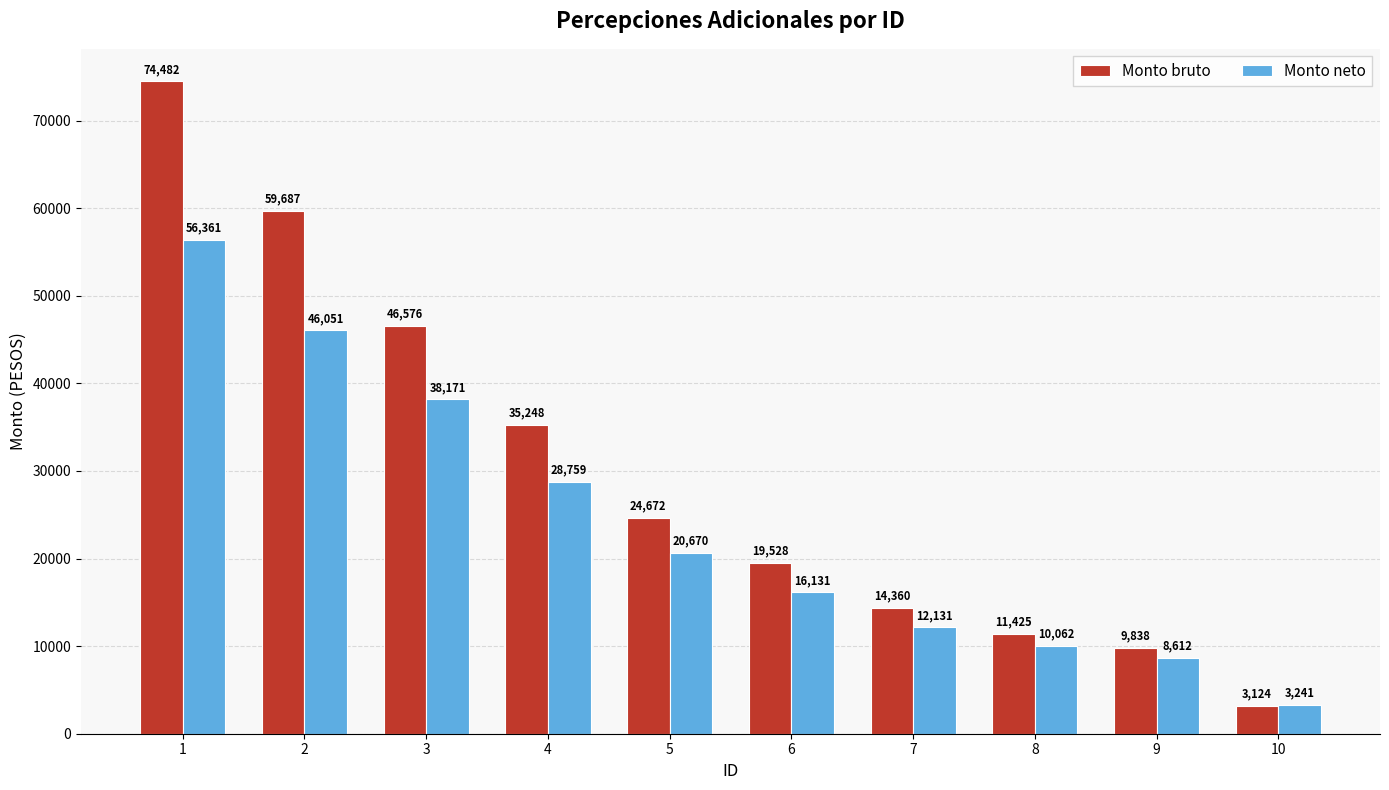

At which label does Monto bruto first exceed 24672?

1